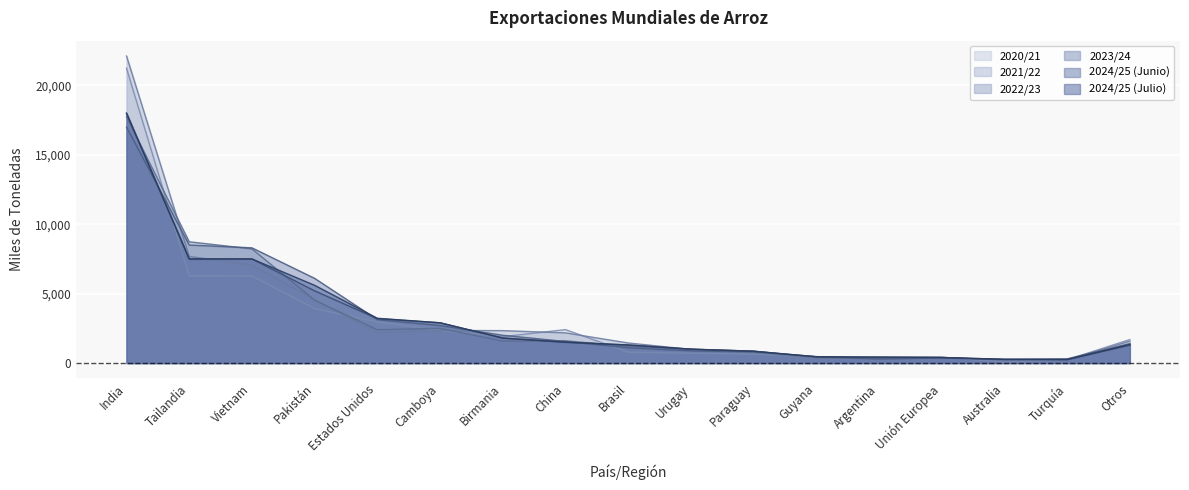

Which label corresponds to the largest value in the chart?

India